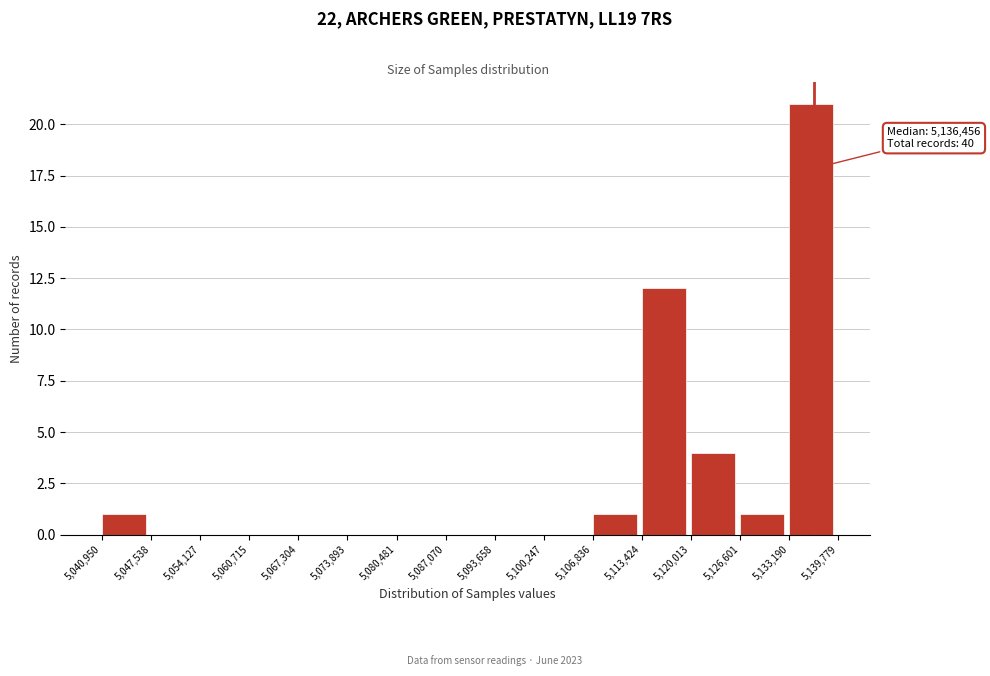

Which range on the x-axis has the tallest bar?

5,133,190 to 5,139,779